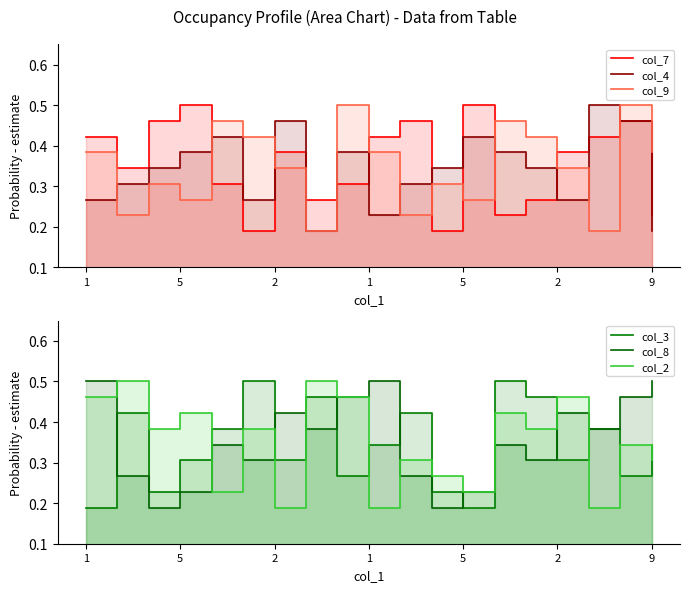

What is the average value of the col_9 series?

0.3